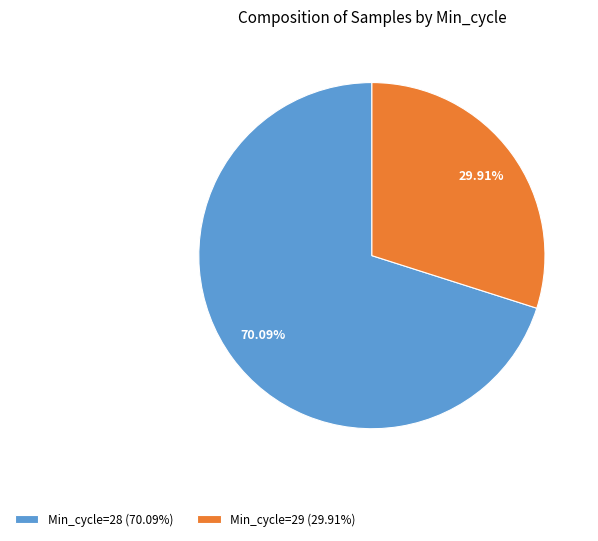

Is the sum of Min_cycle=29 (29.91%) and Min_cycle=28 (70.09%) greater than half?

Yes